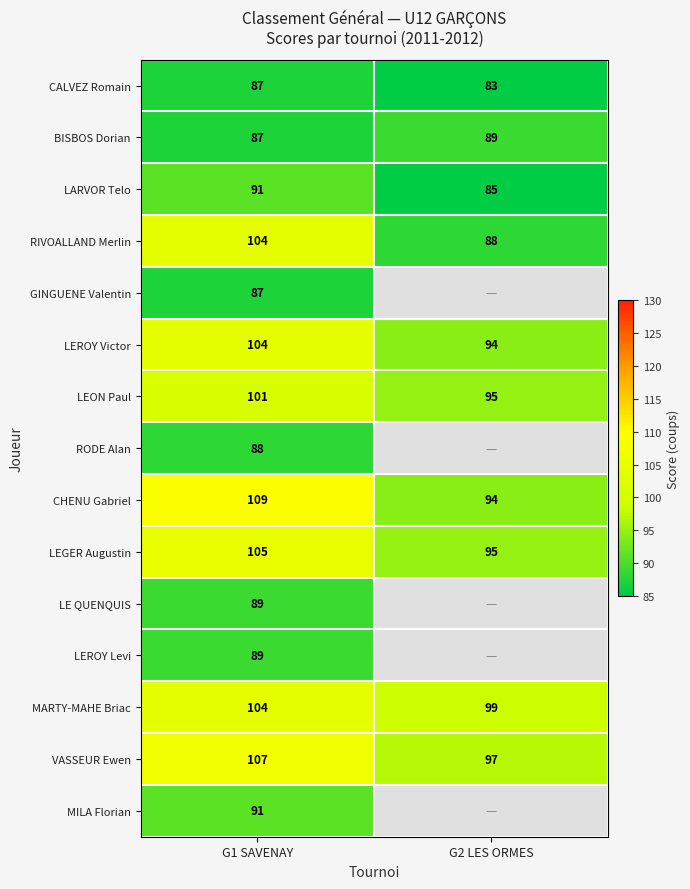

How many LEGER Augustin values are between 95 and 105?

2